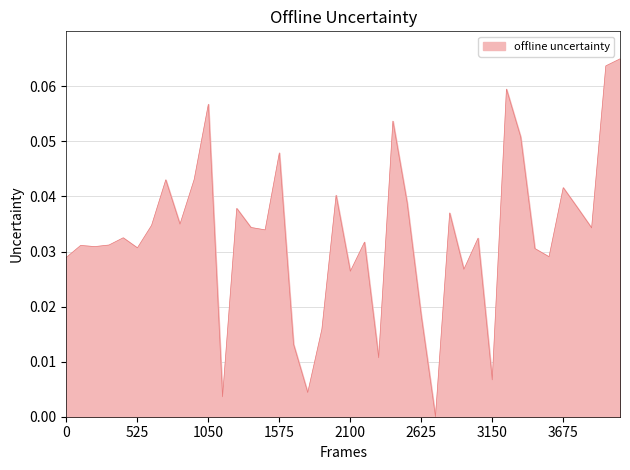

True or false: the data shows 0.1 at 3675.

False